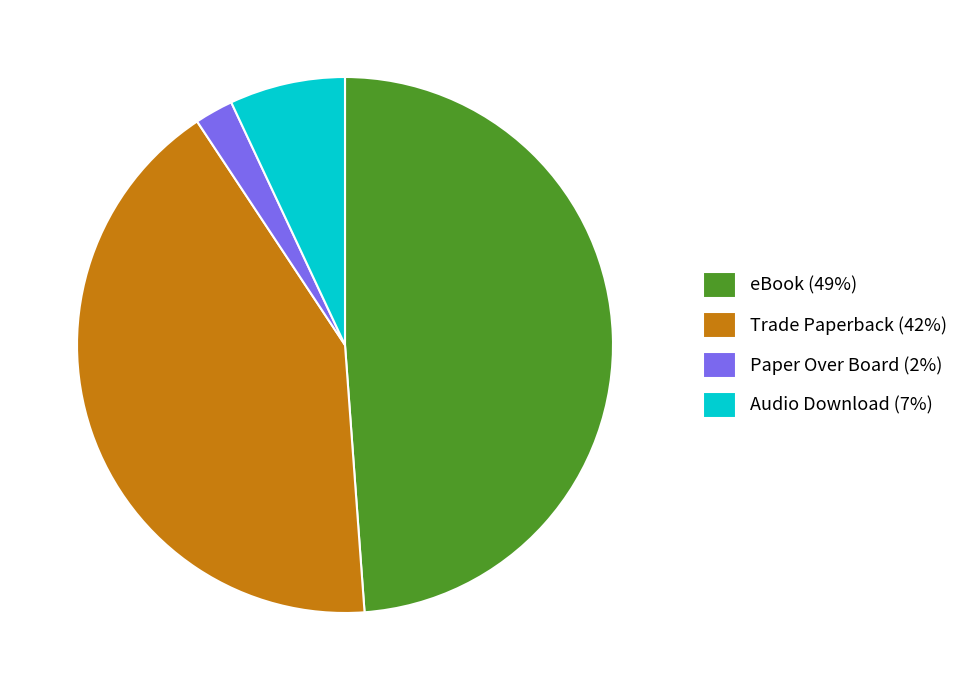

Between Audio Download and eBook, which is larger?

eBook